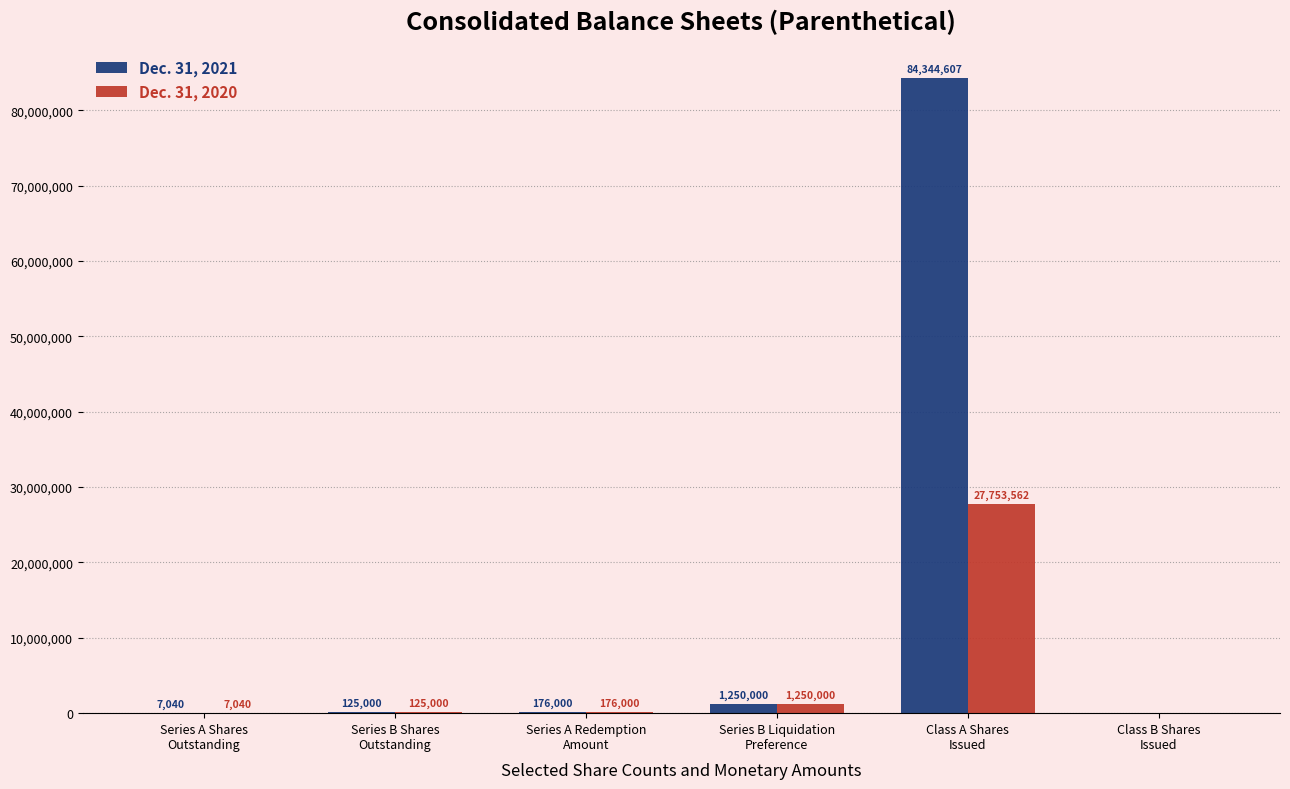

Which series has the largest total across all categories?

Dec. 31, 2021